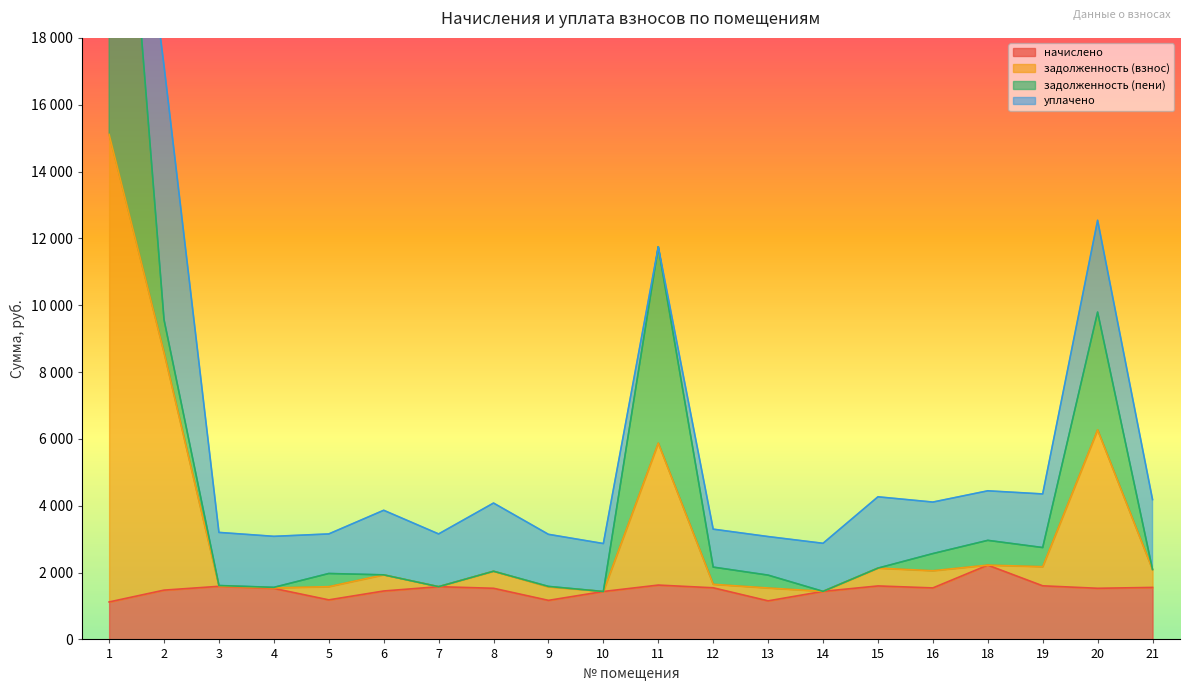

At which category does задолженность (взнос) reach its first local peak?

6